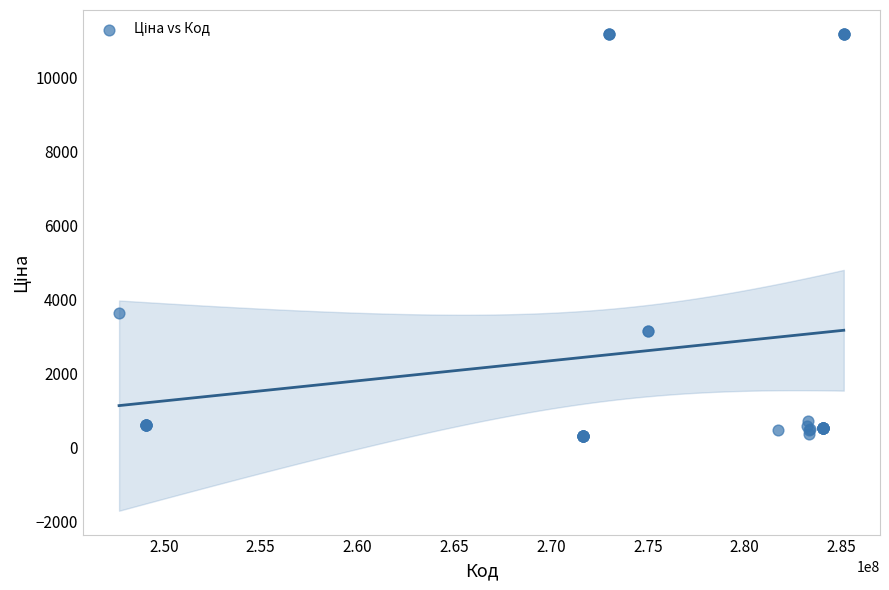

What Y value in the scatter plot is closest to 5749?

3646.5